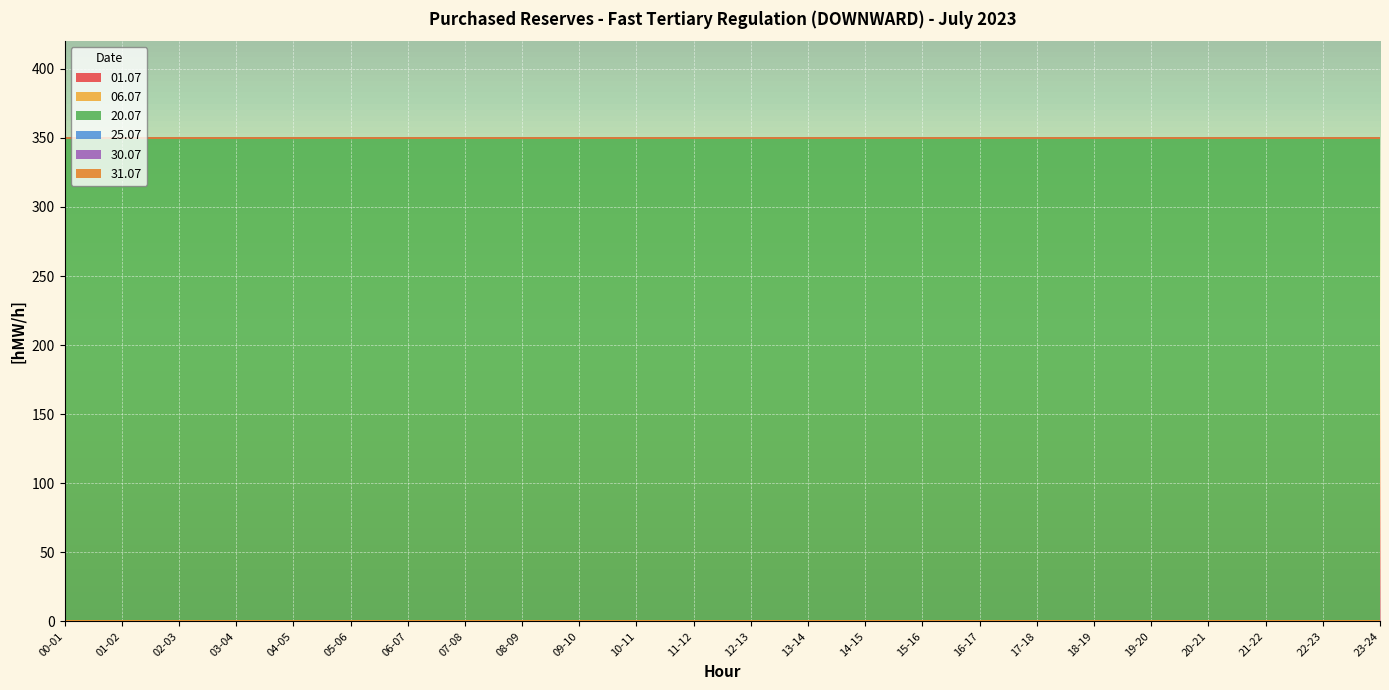

What is the difference between the highest and lowest values at 05-06?

350